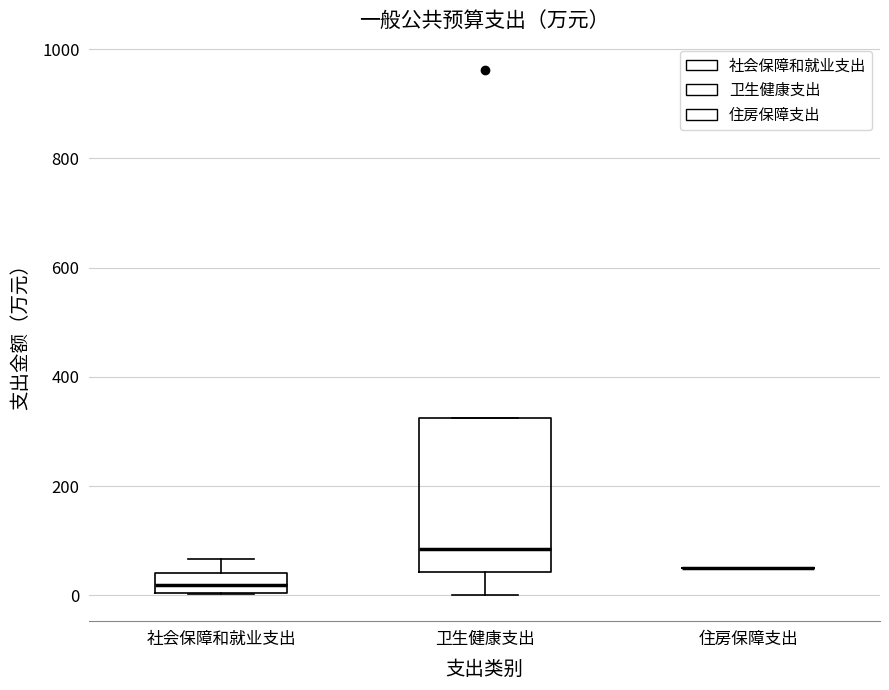

Which box is the tallest, from its lower edge to its upper edge?

卫生健康支出